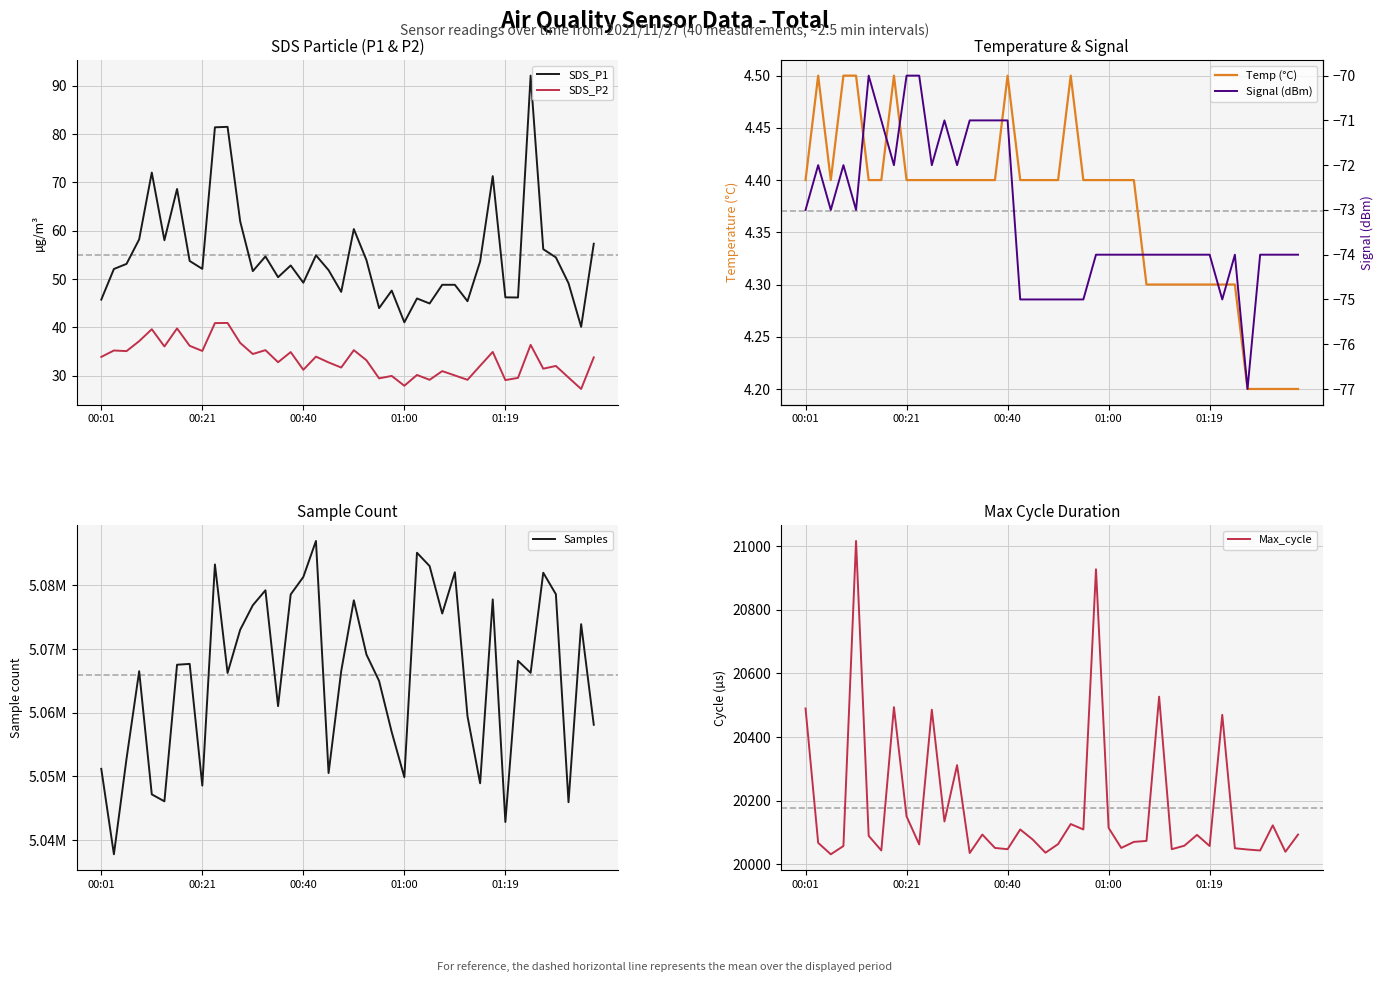

Between 35 and 30, which is larger?

35